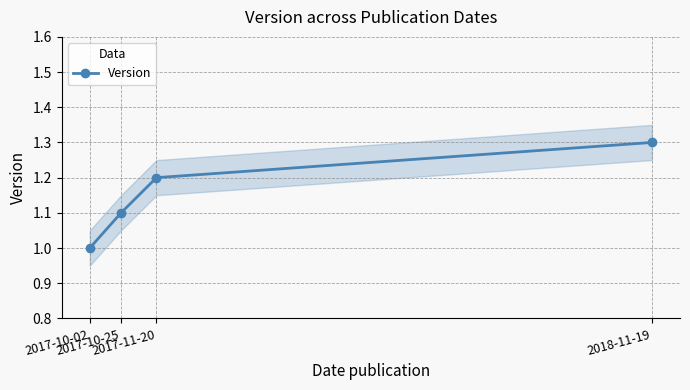

Rank the categories by value from lowest to highest.

2017-10-02, 2017-10-25, 2017-11-20, 2018-11-19